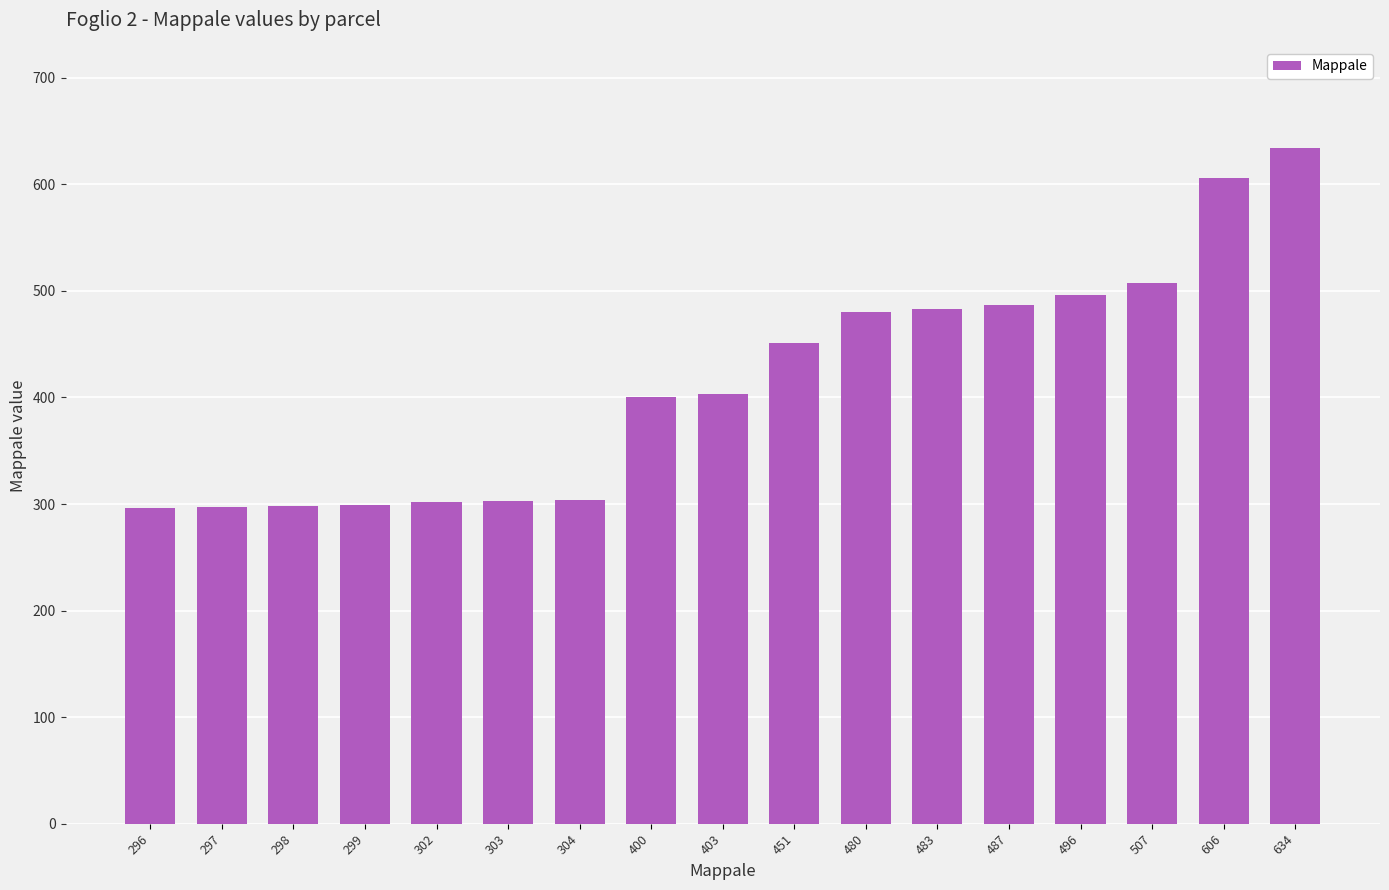

What value does the data have at 496, to the nearest 50?

500